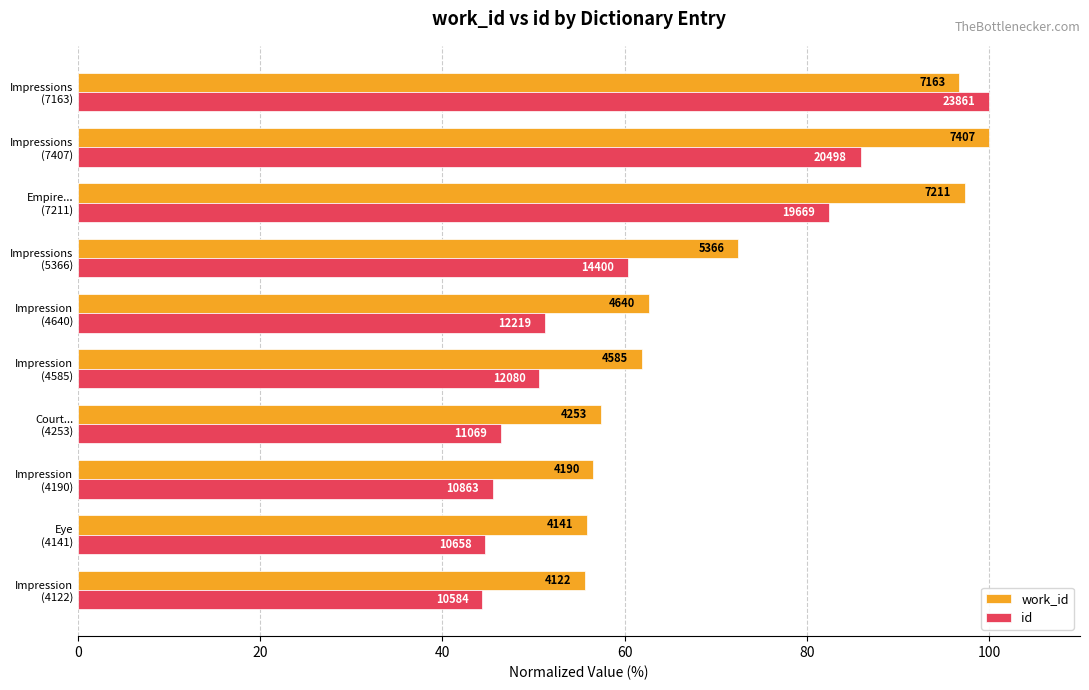

What are all the series names shown in the legend?

work_id, id